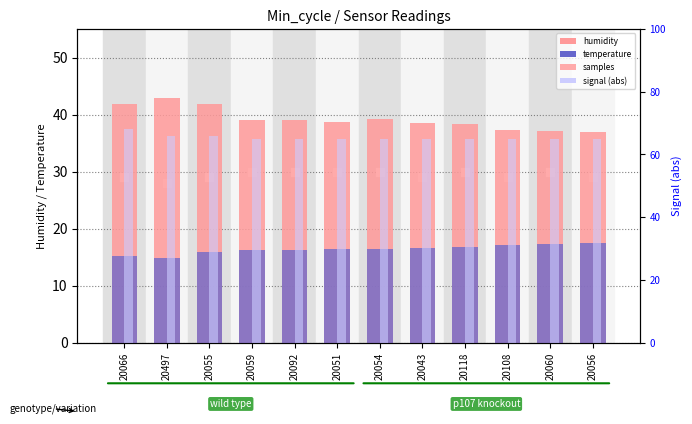

Which series has the largest total across all categories?

Signal (abs)